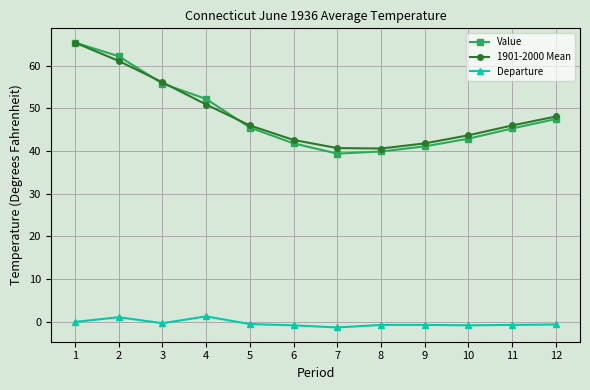

What is the average value of the 1901-2000 Mean series?

48.6